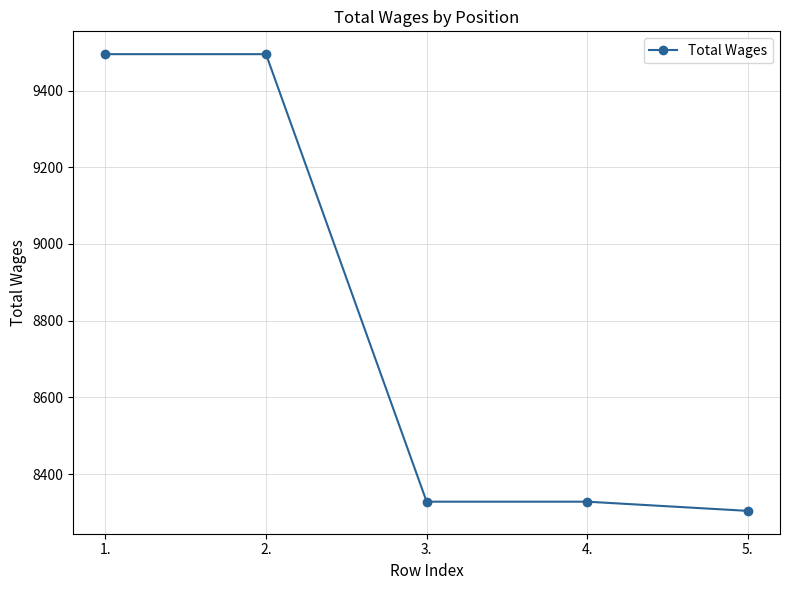

Which label corresponds to the smallest value in the chart?

5.